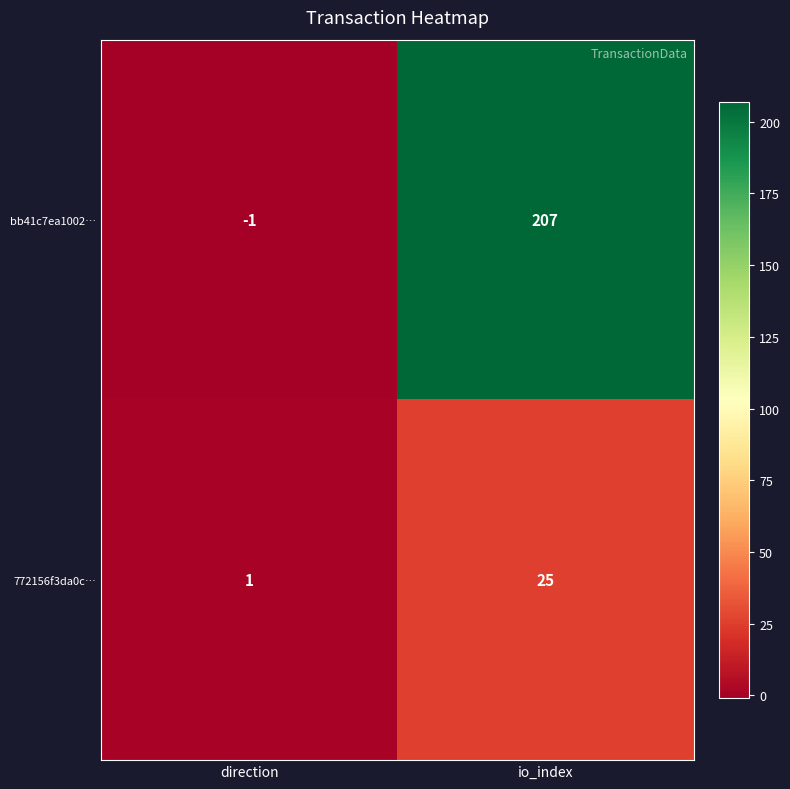

At how many categories does at least one series exceed 4?

1